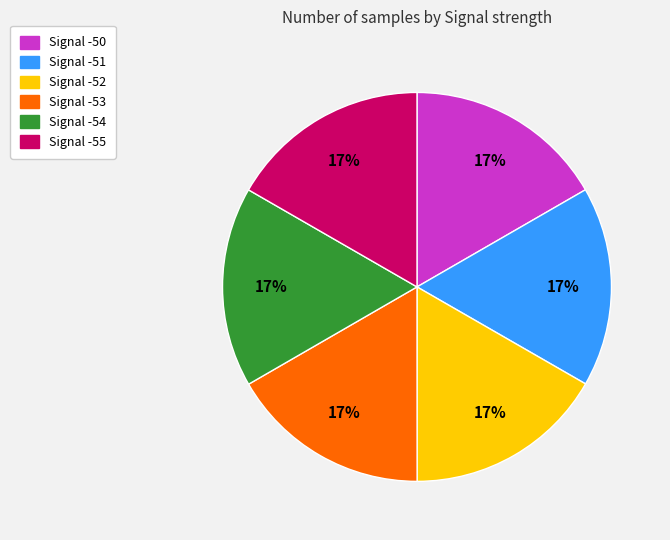

What is the ratio of the value at Signal -54 to the value at Signal -55?

1.0